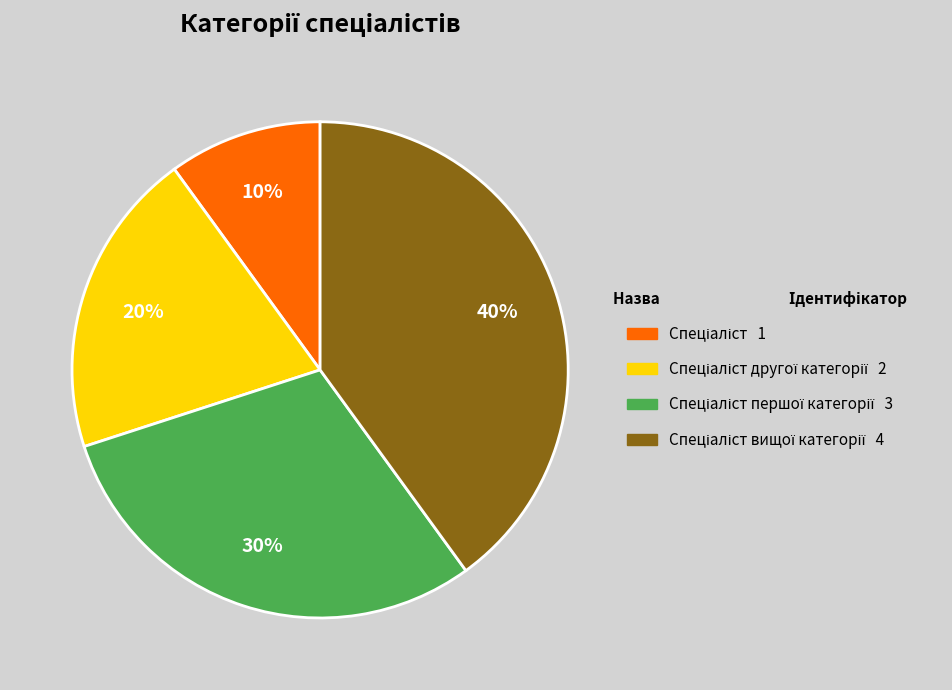

To the nearest percent, what is the difference between the largest and smallest slice percentages?

30%